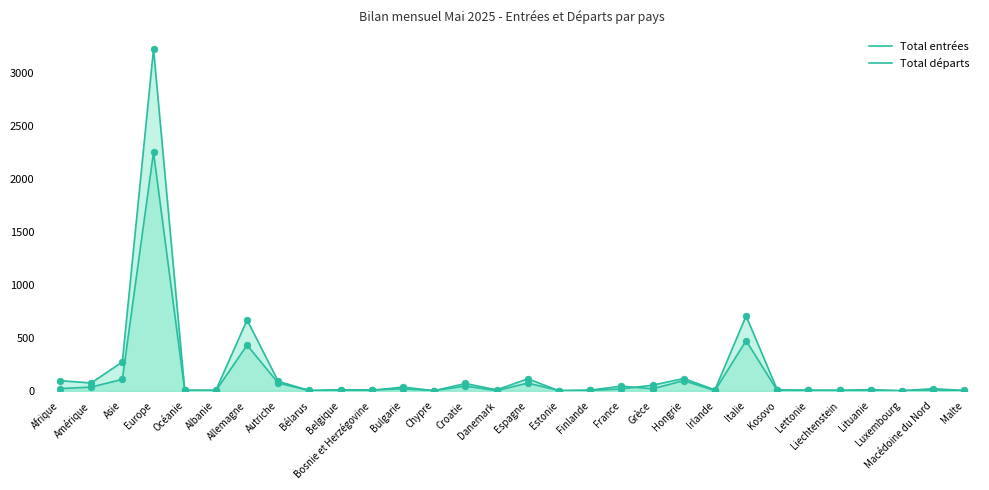

Which series reaches the minimum Y coordinate?

Total départs